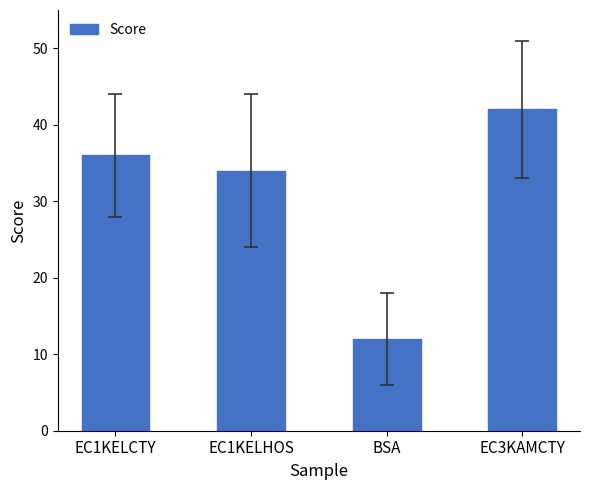

True or false: the data shows 16 at EC1KELHOS.

False